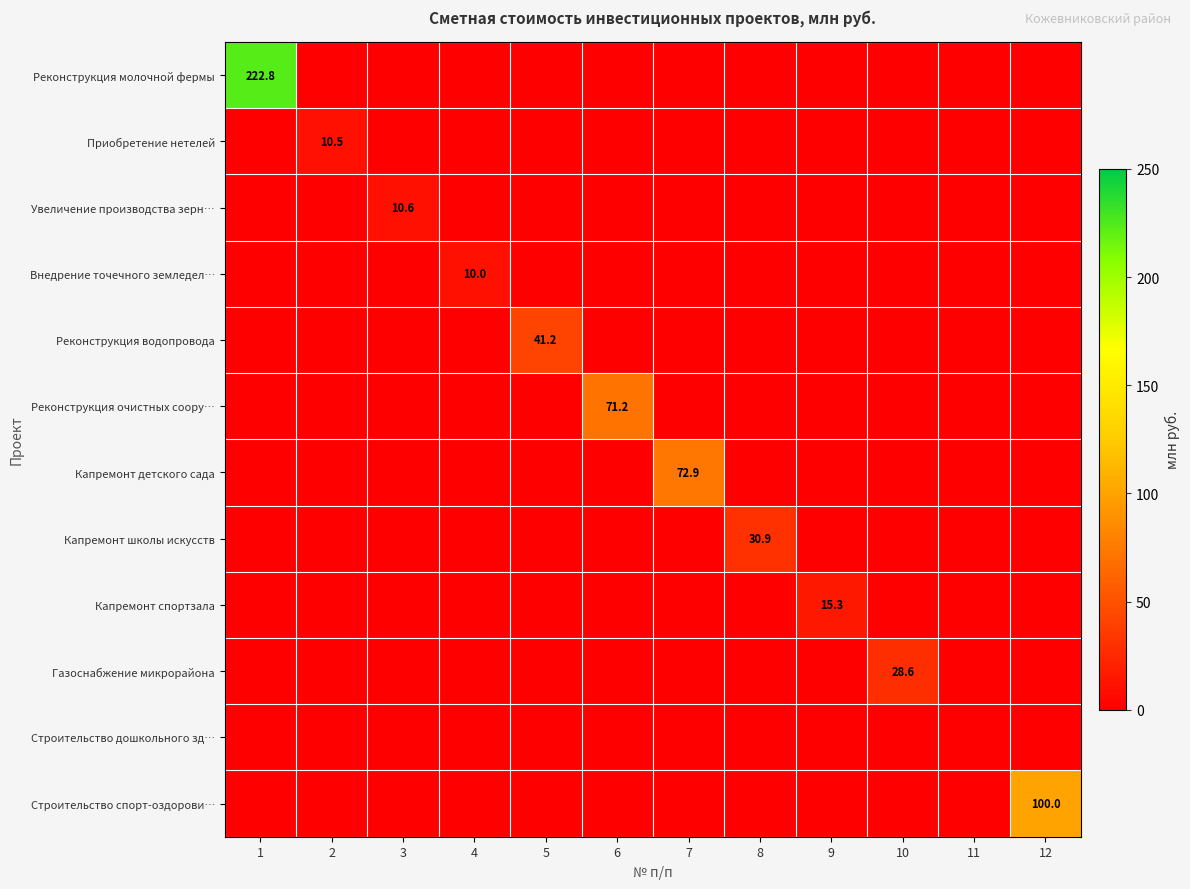

True or false: Капремонт детского сада has a value of 28.1 at 7.

False